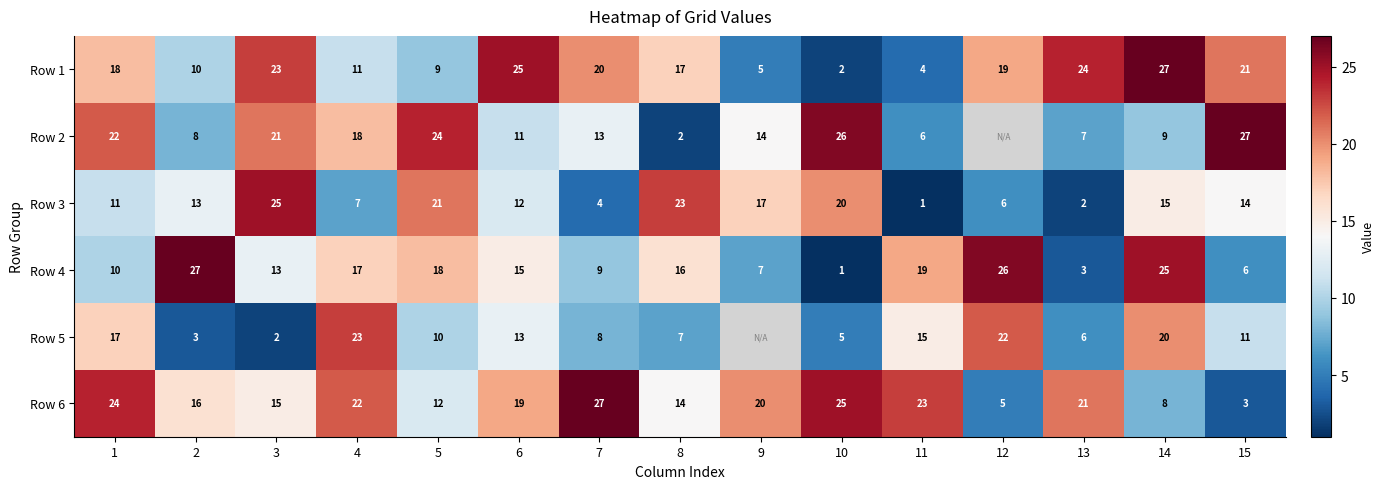

What is the maximum value shown in the chart?

27.0